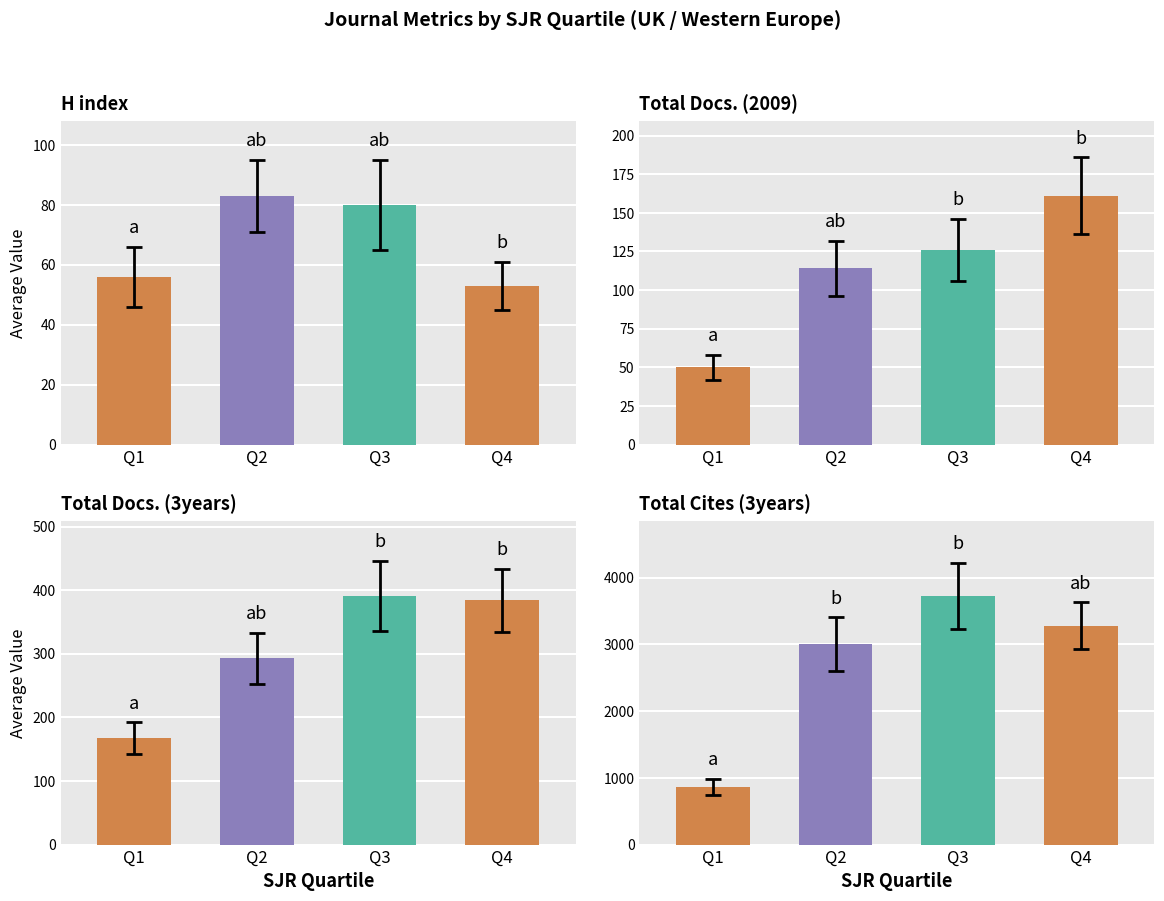

Count the Total Docs. (2009) values in the range 114 to 161.

3